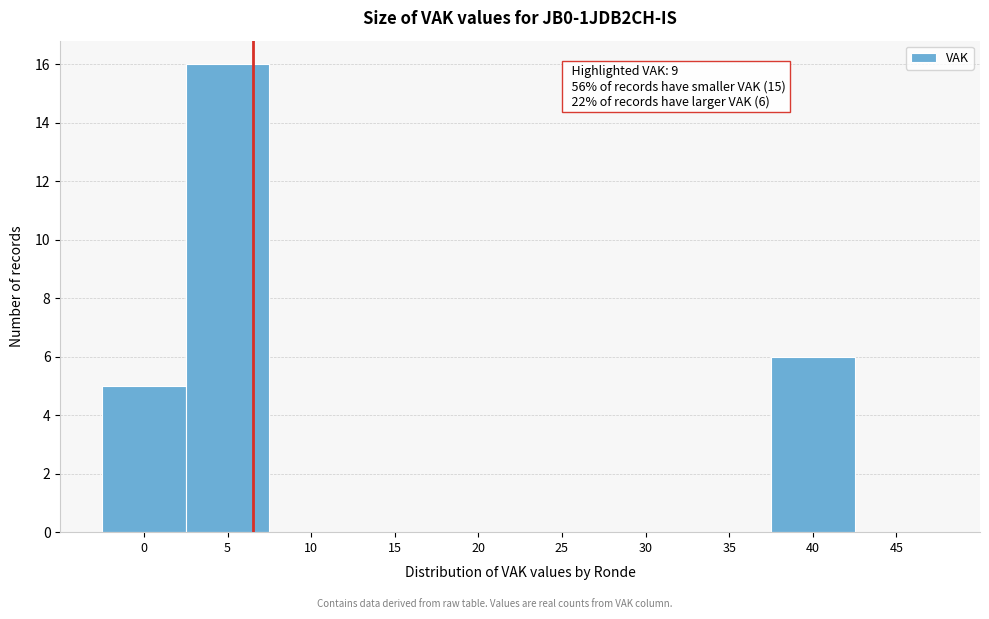

Reading left to right, what are all the values shown in this chart?

0=5	5=16	10=0	15=0	20=0	25=0	30=0	35=0	40=6	45=0